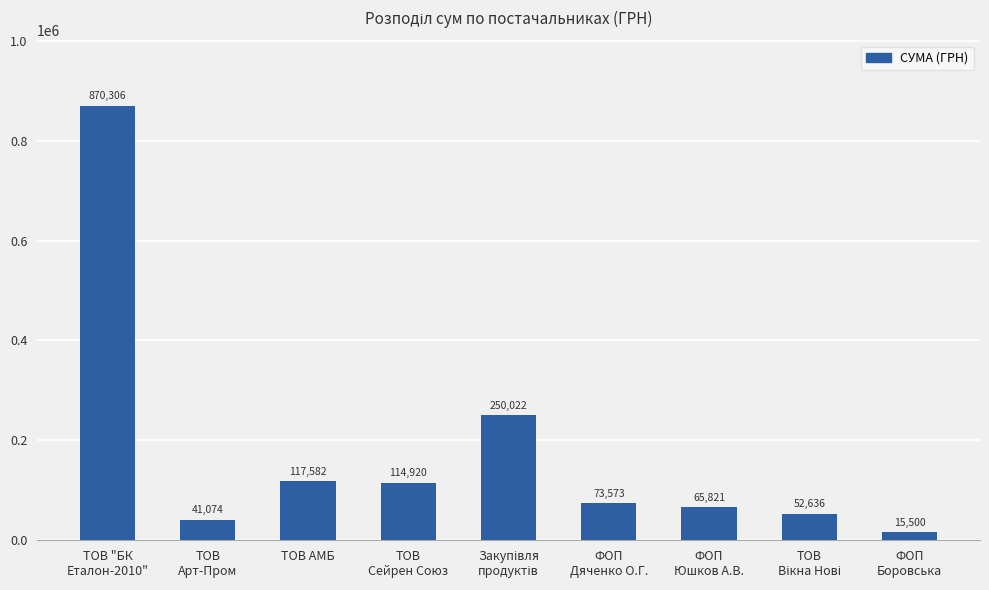

What is the label of the 3rd bar from the left?

ТОВ АМБ